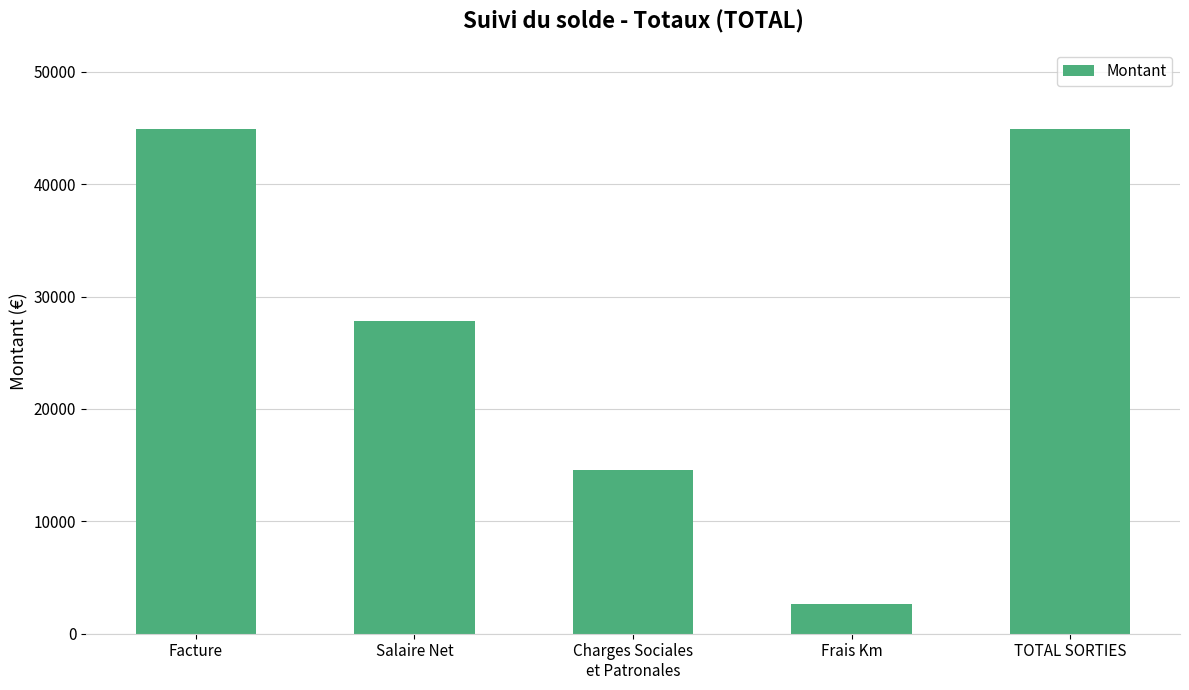

What is the sum of all values?

134809.7